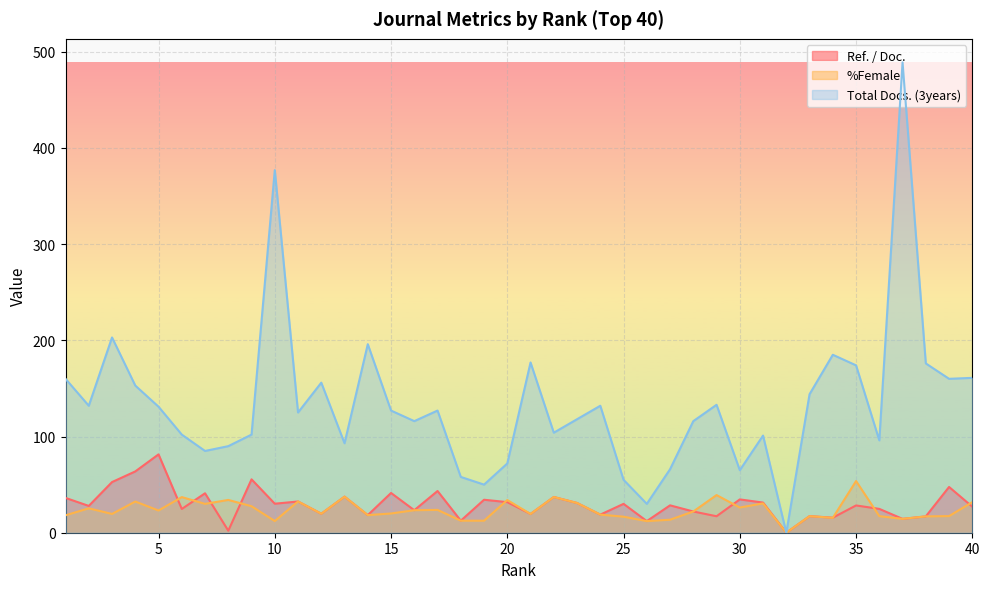

What is the difference between the second highest and minimum values in the Ref. / Doc. series?

63.7